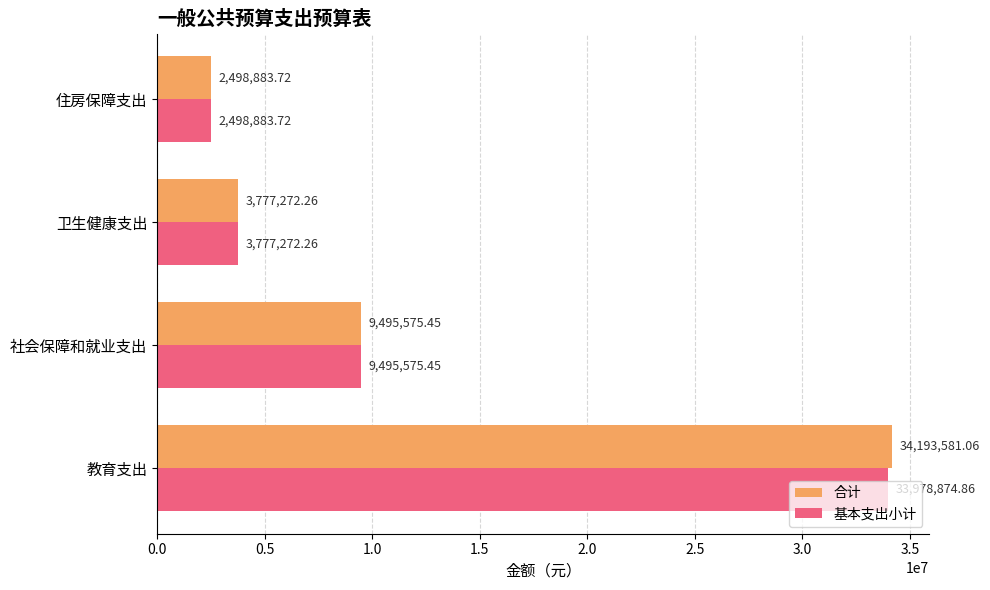

Which series changed the most between 教育支出 and 社会保障和就业支出?

合计